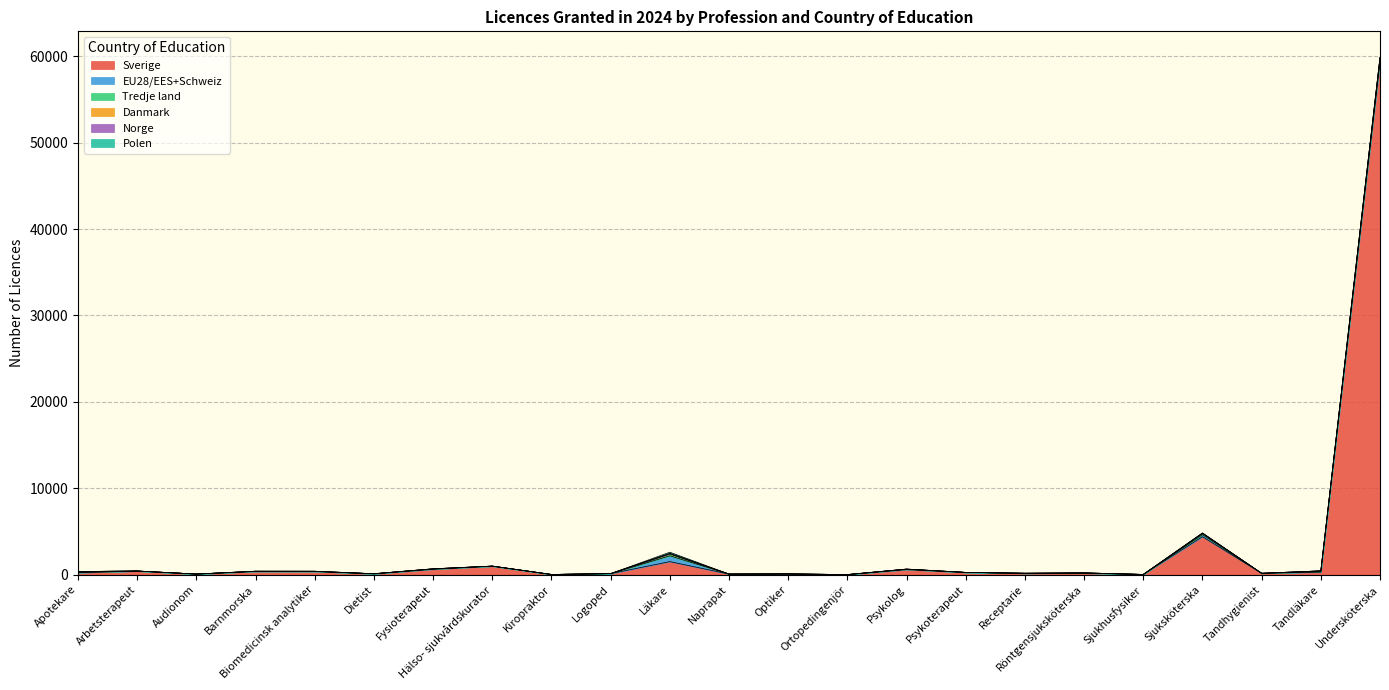

What is the maximum value shown in the chart?

59326